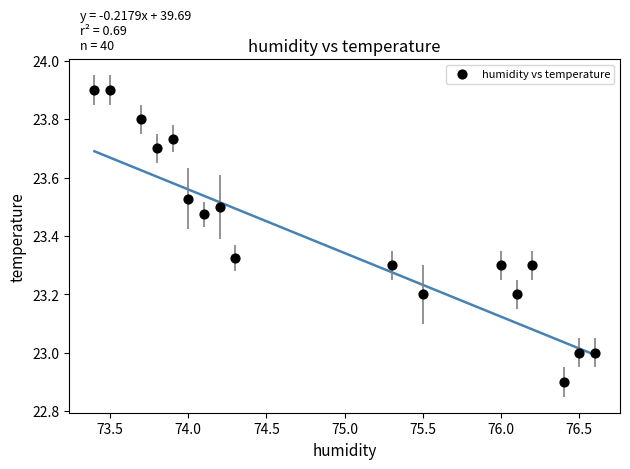

What is the range of Y values (max minus min)?

1.0